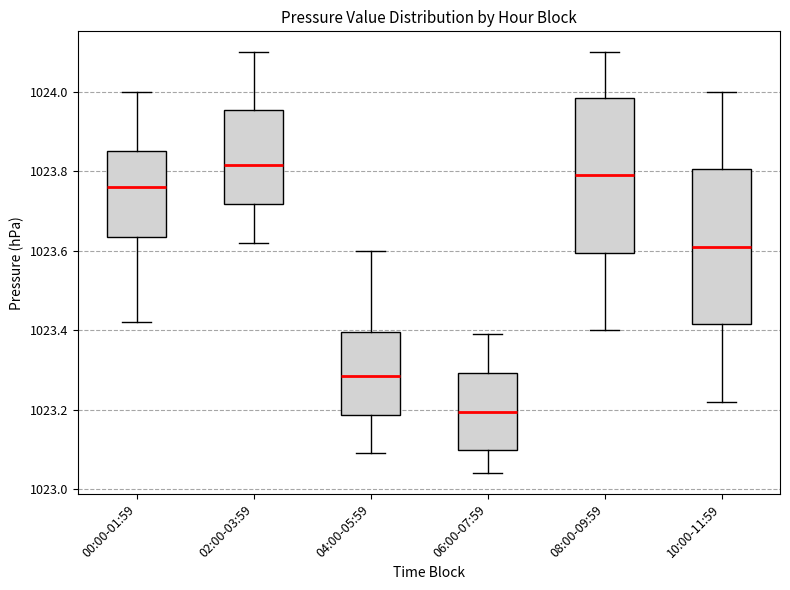

Which box has the highest median line?

02:00-03:59